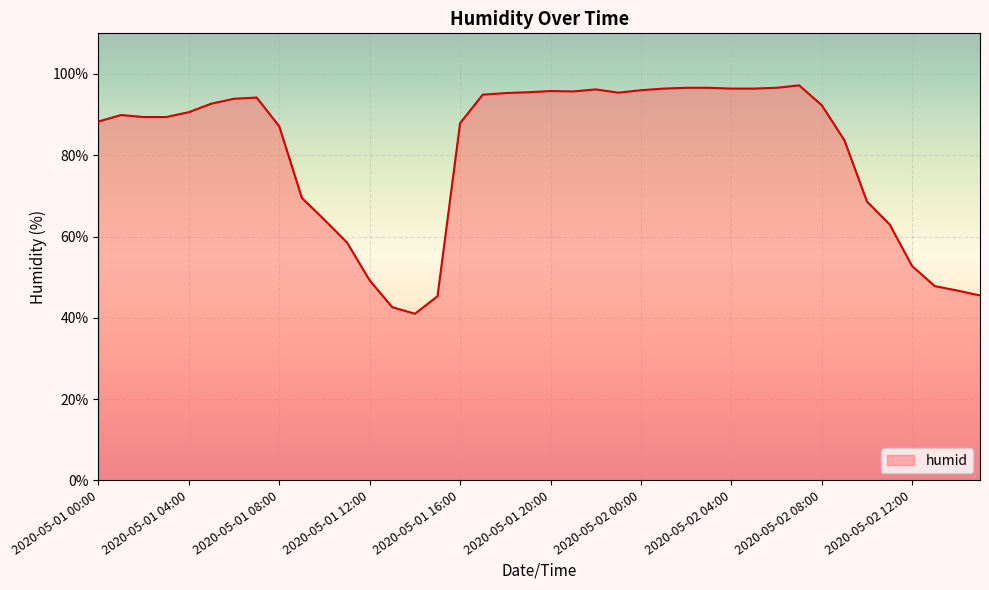

True or false: there are more than 1 points higher than both neighbors.

True